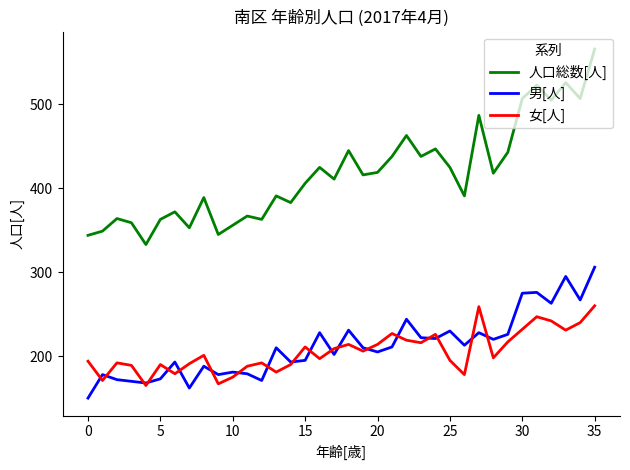

Which series has the largest total across all categories?

人口総数[人]